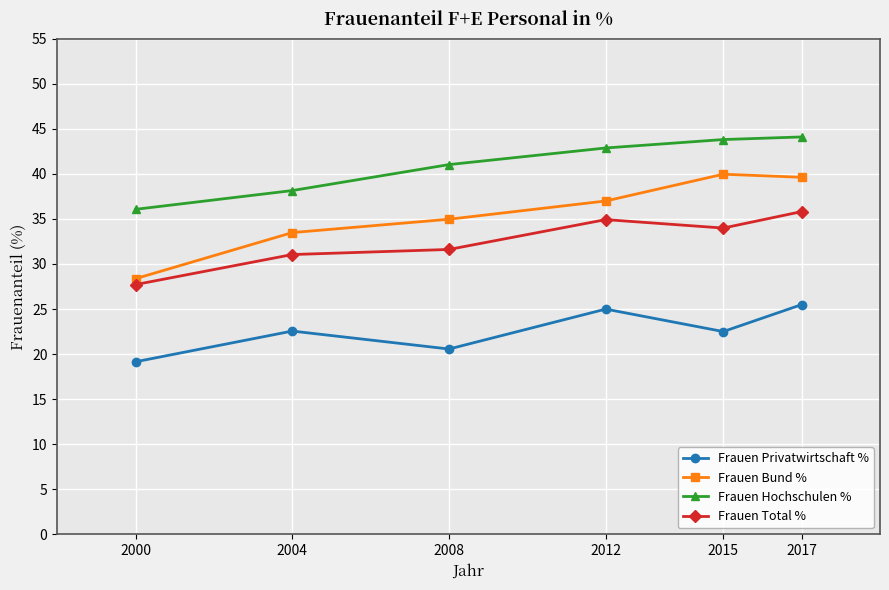

Which series changed the most between 2004 and 2017?

Frauen Bund %